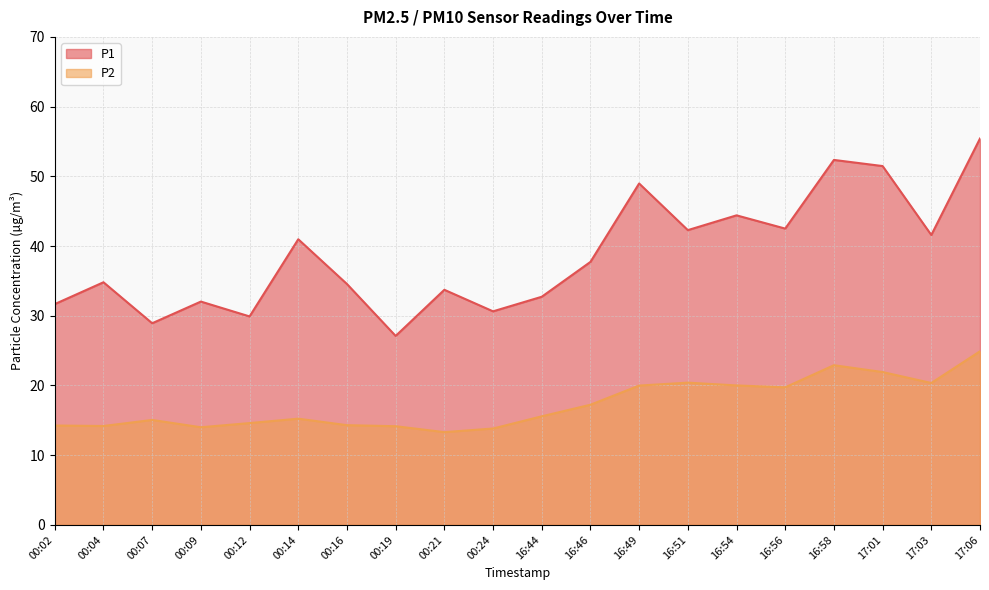

Between 00:24 and 00:07, which is larger?

00:24